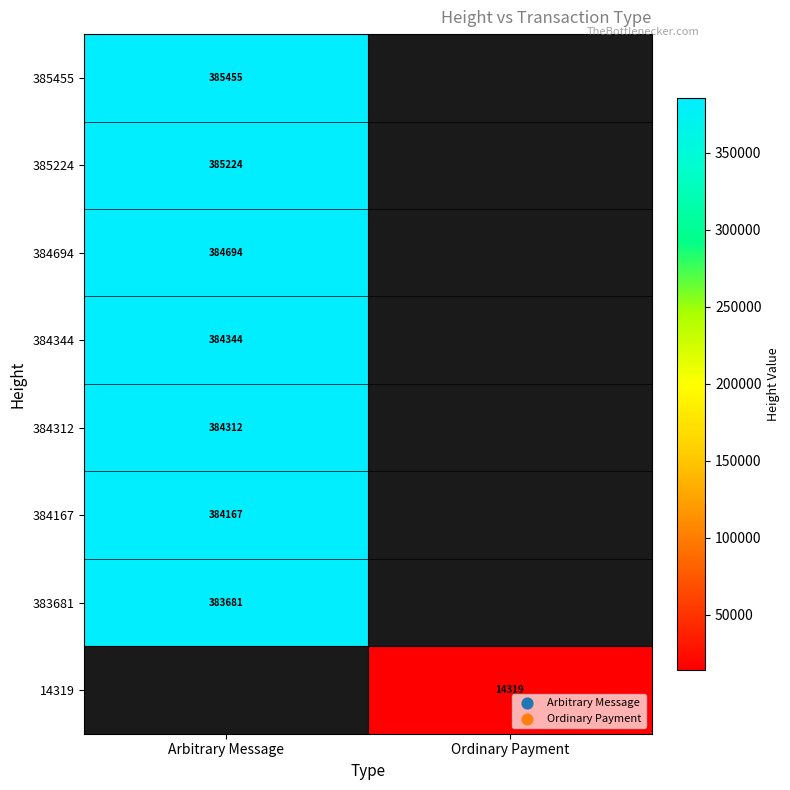

At which category does the chart reach its minimum across all series?

Ordinary Payment